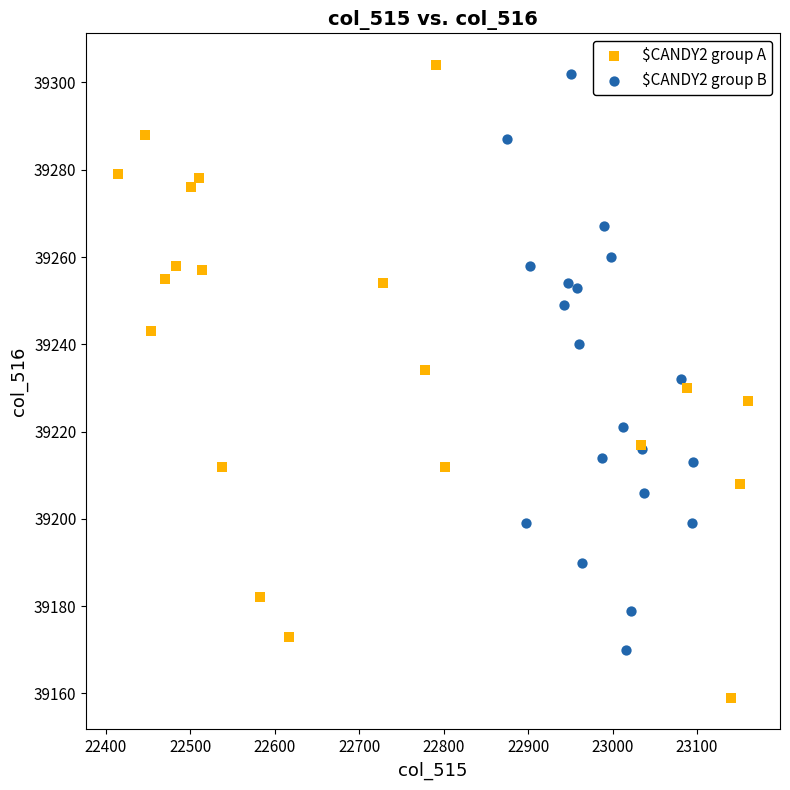

Which series contains the lowest Y value?

$CANDY2 group A